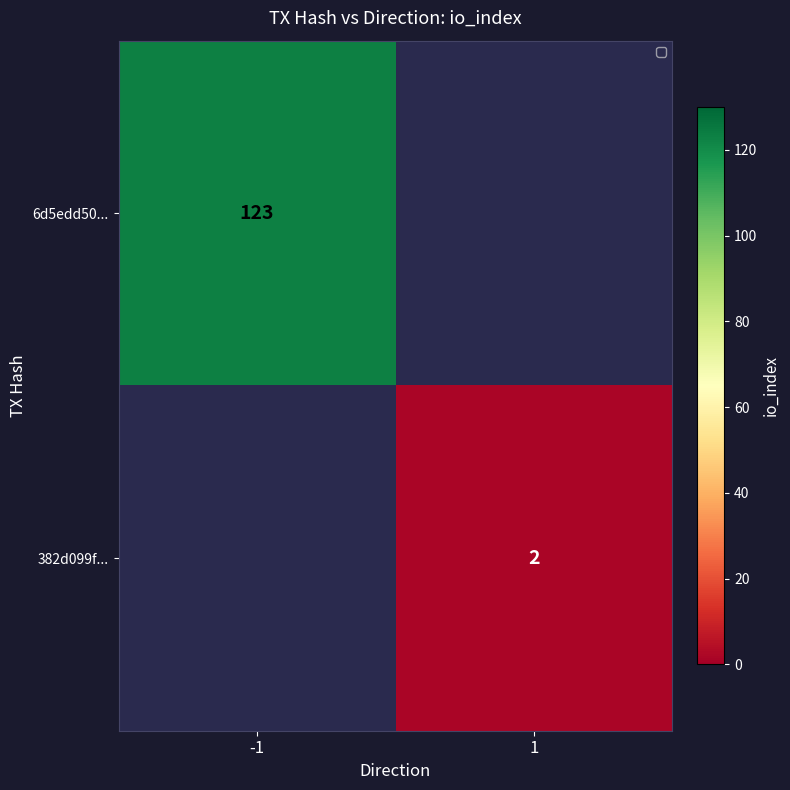

What is the smallest value displayed?

2.0